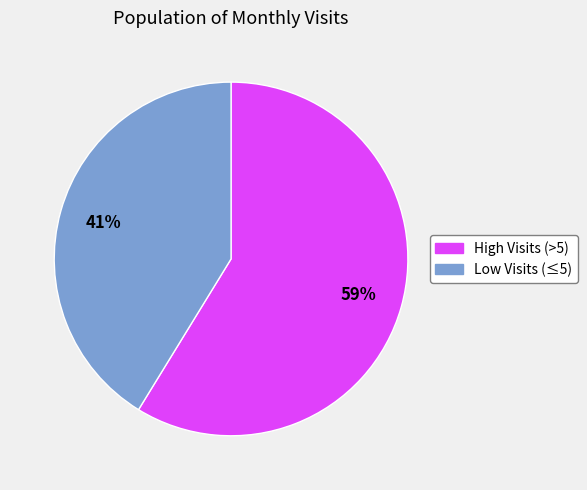

To the nearest percent, what is the average slice percentage?

50%